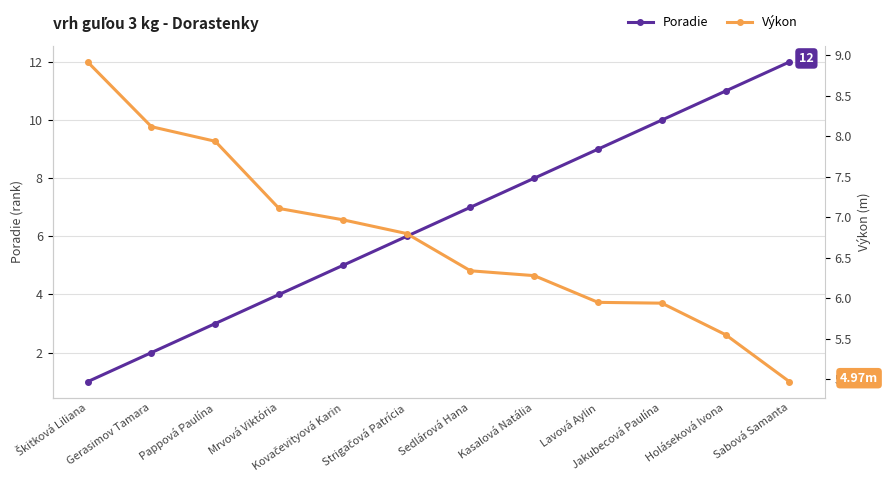

Which series has the largest total across all categories?

Výkon